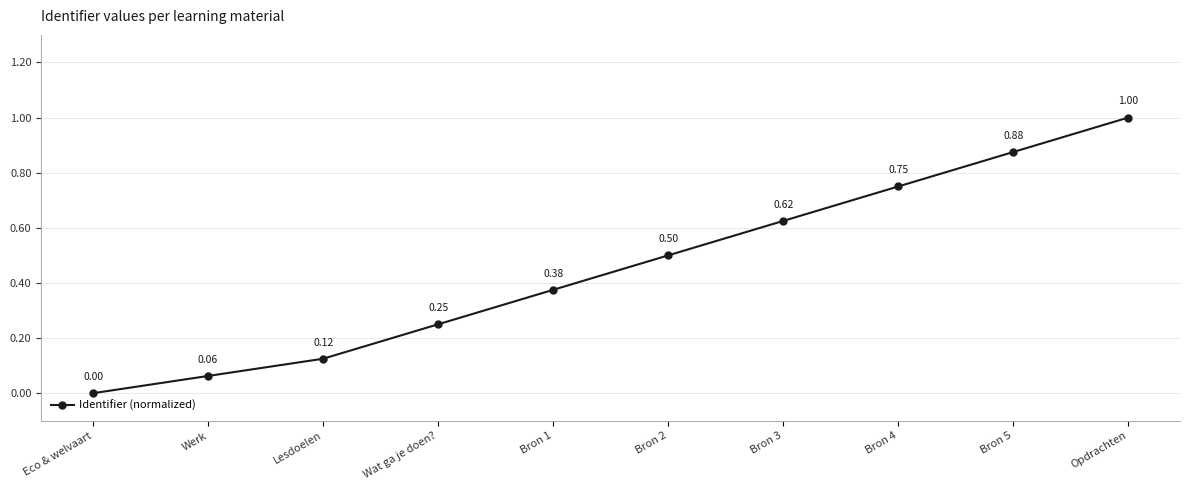

What is the sum of all values?

4.6